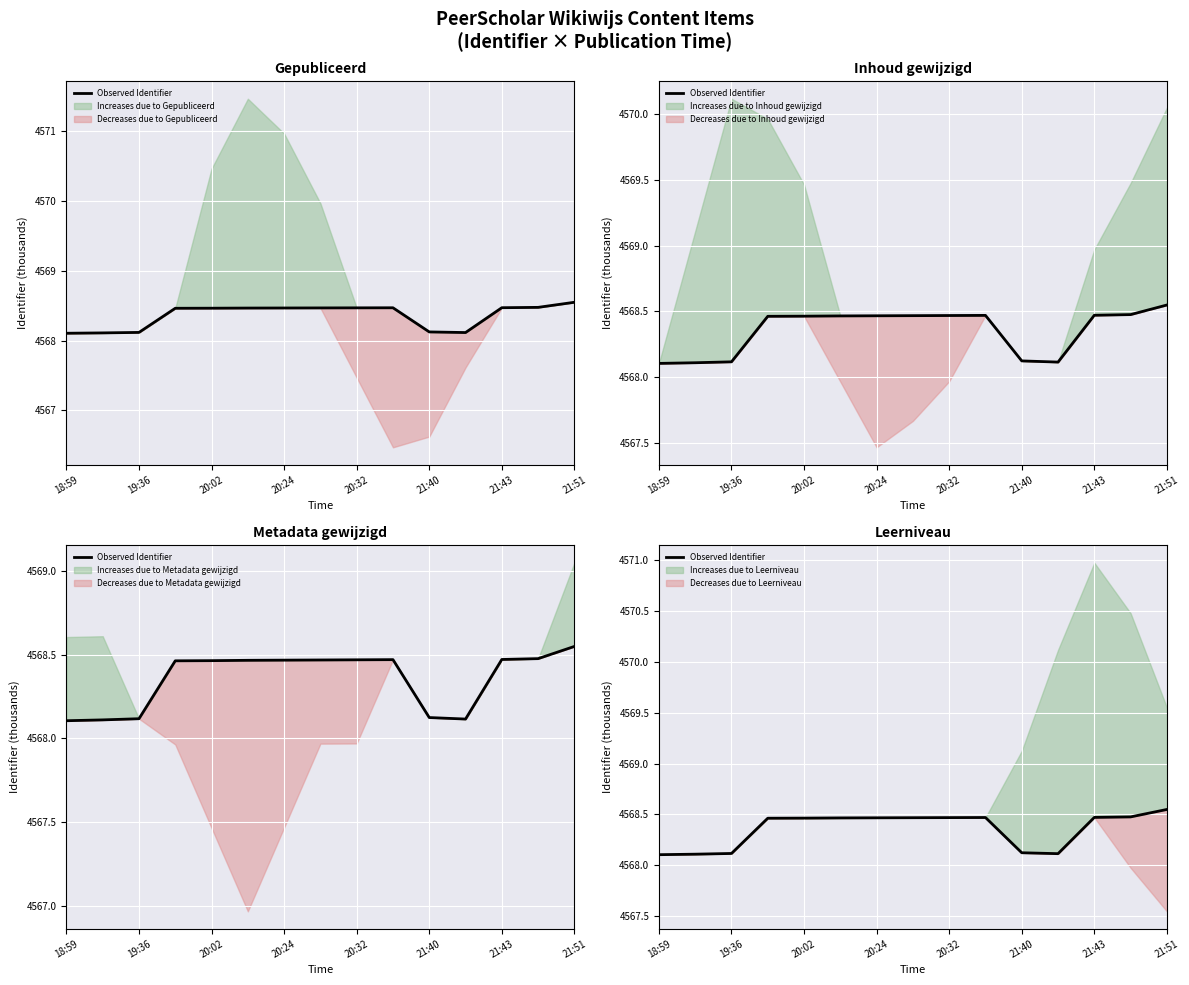

Reading left to right, what are all the values shown in this chart?

4568.1	4568.1	4568.1	4568.5	4568.5	4568.5	4568.5	4568.5	4568.5	4568.5	4568.1	4568.1	4568.5	4568.5	4568.5